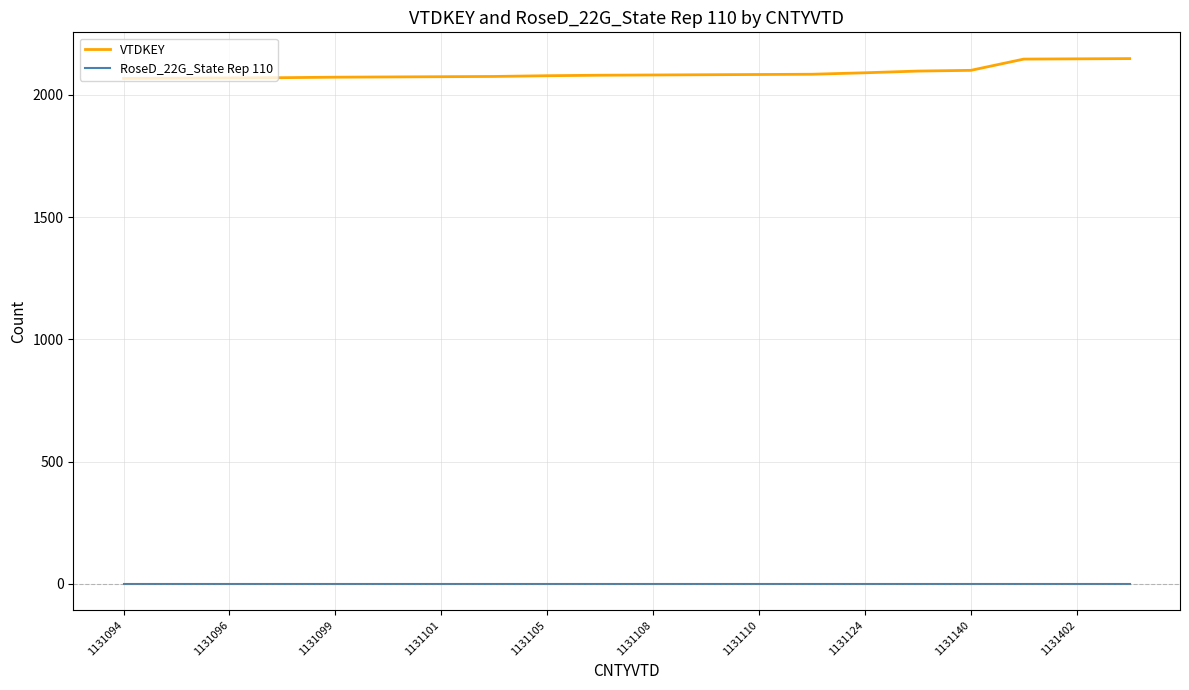

What is the maximum value shown in the chart?

2148